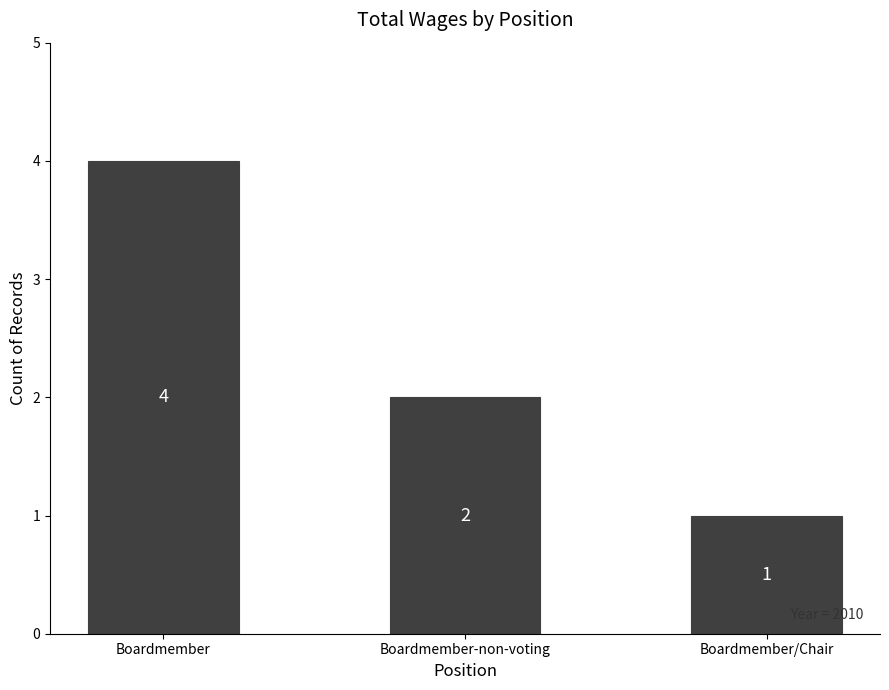

Approximately how many times larger is the value at Boardmember-non-voting compared to Boardmember/Chair?

2.0